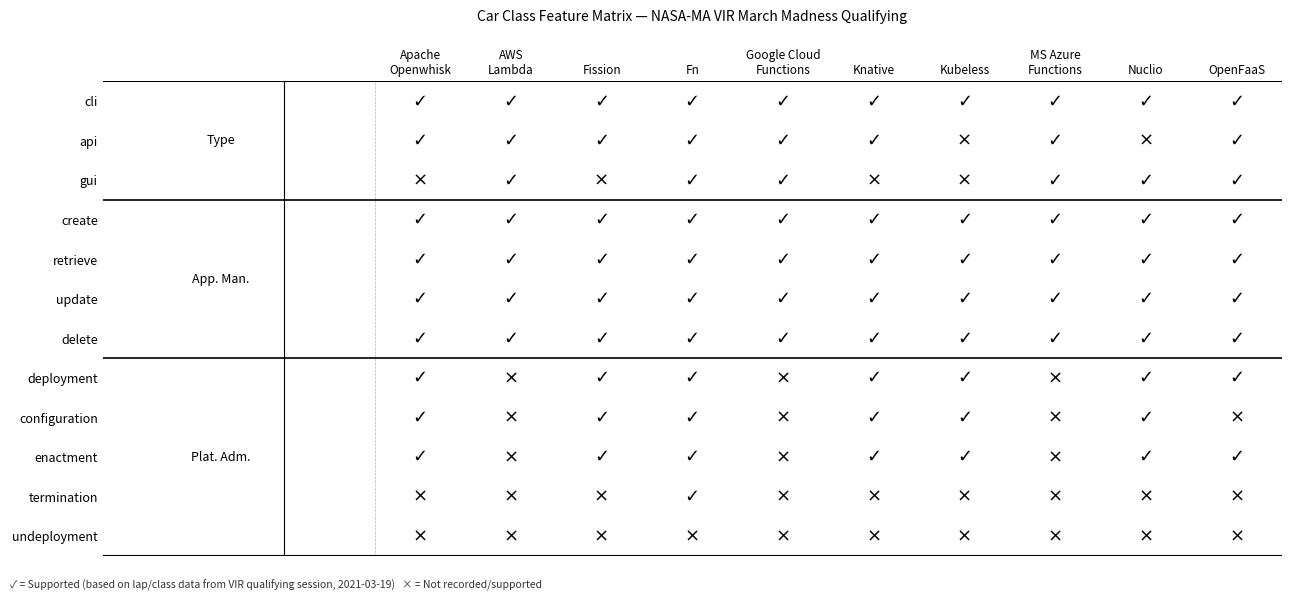

The chart shows a value of 218.3 at 5. True or false?

False